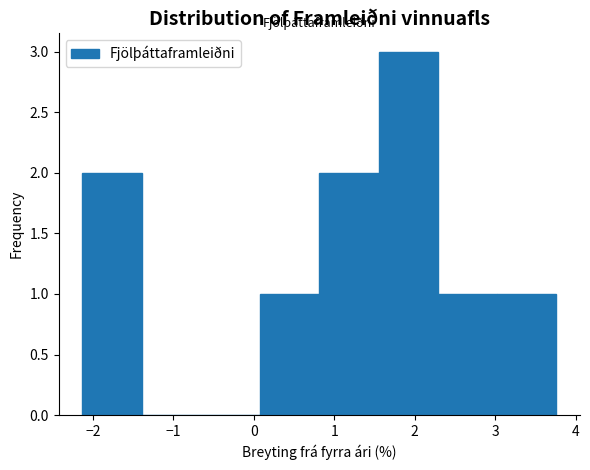

Reading left to right, transcribe this chart: for each bar, give the range it covers on the x-axis and its height. Neither the bar edges nor the heights are printed on the chart, so give them approximately, as read against the axes.

-2.1 to -1.4: 2
-1.4 to -0.7: 0
-0.7 to 0.1: 0
0.1 to 0.8: 1
0.8 to 1.6: 2
1.6 to 2.3: 3
2.3 to 3.0: 1
3.0 to 3.8: 1